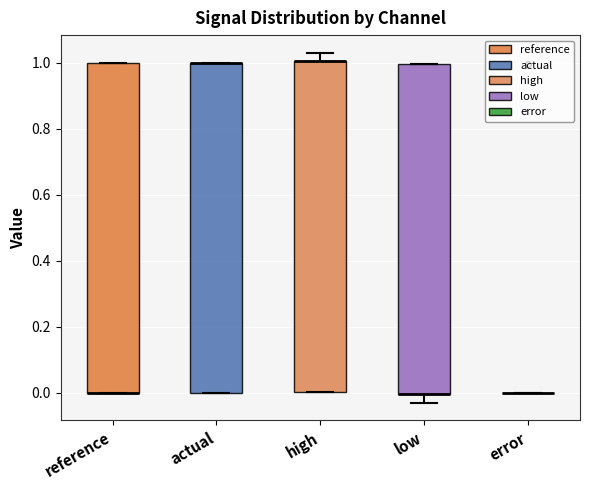

Reading left to right, transcribe this box plot: for each box, give where its median line is, the range the box spans, and where its two whiskers end, as read against the y-axis. The values are not printed on the chart, so give them approximately, as read against the axis.

reference: median 0.00 (drawn on the box's lower edge), box 0.00 to 1.00, whiskers 0.00 to 1.00
actual: median 1.00 (drawn on the box's upper edge), box 0.00 to 1.00, whiskers 0.00 to 1.00
high: median 1.00 (drawn on the box's upper edge), box 0.00 to 1.00, whiskers 0.00 to 1.04
low: median 0.00 (drawn on the box's lower edge), box 0.00 to 1.00, whiskers -0.02 to 1.00
error: box collapsed to a line at 0.00, whiskers 0.00 to 0.00